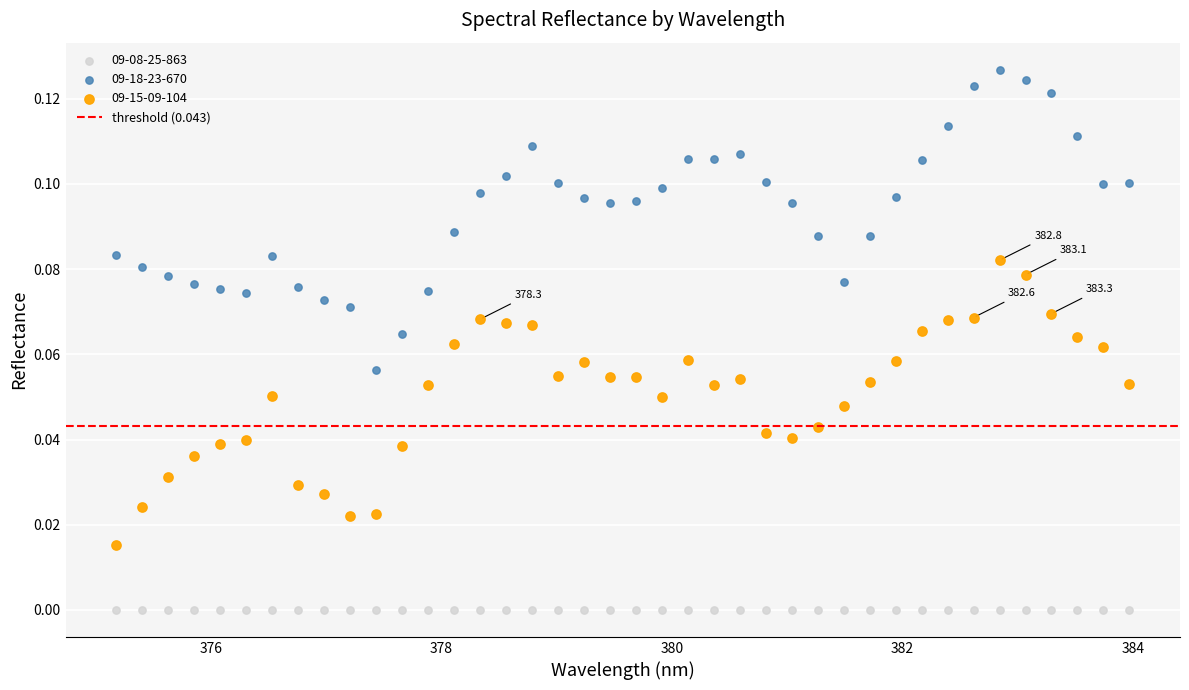

Which series contains the highest Y value?

09-18-23-670